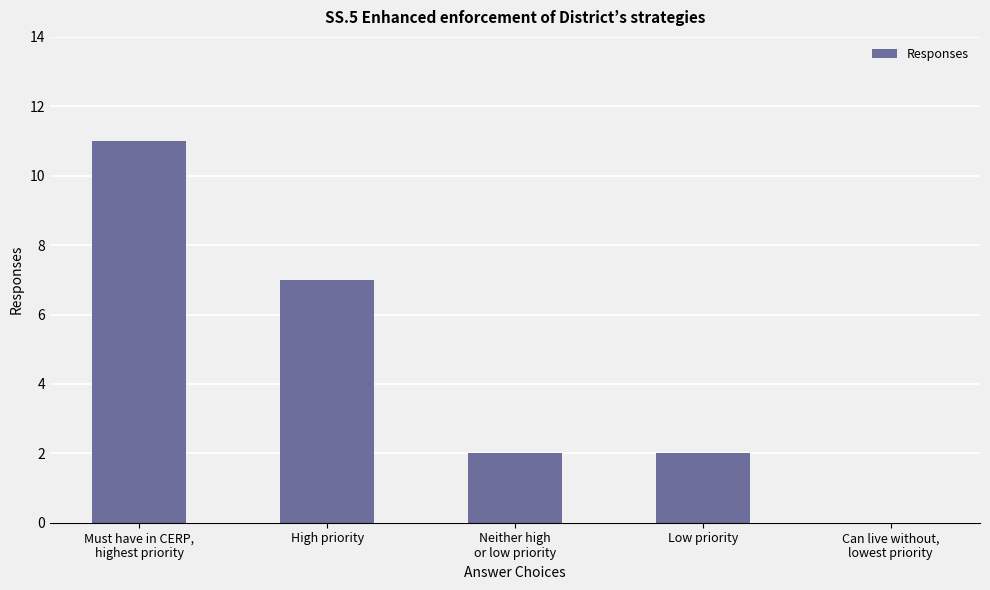

At which label is the value closest to 5?

High priority